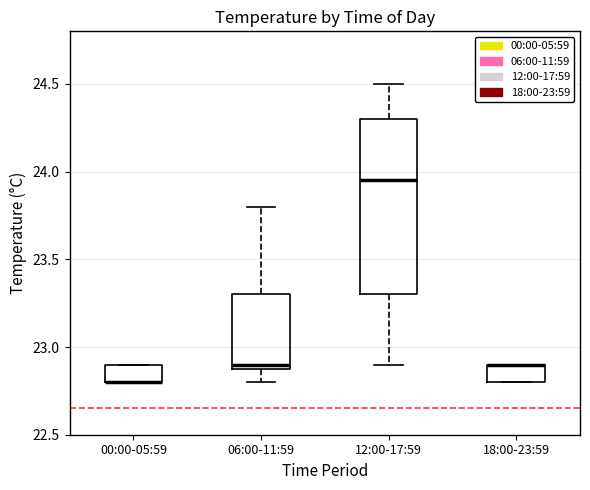

Reading left to right, read every box against the y-axis: the position of its median line, the range the box covers, and the ends of its whiskers. The values are not printed on the chart, so give them approximately, as read against the axis.

00:00-05:59: median 22.80 (drawn on the box's lower edge), box 22.80 to 22.90, whiskers 22.80 to 22.90
06:00-11:59: median 22.90 (just above the box's lower edge), box 22.90 to 23.30, whiskers 22.80 to 23.80
12:00-17:59: median 23.95, box 23.30 to 24.30, whiskers 22.90 to 24.50
18:00-23:59: median 22.90 (drawn on the box's upper edge), box 22.80 to 22.90, whiskers 22.80 to 22.90